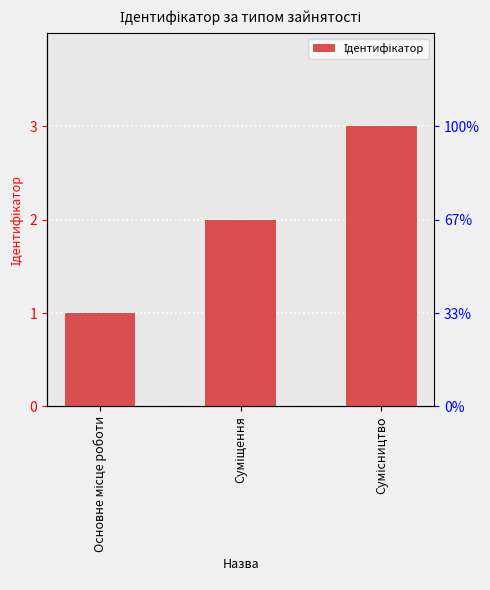

Between Основне місце роботи and Сумісництво, which is larger?

Сумісництво